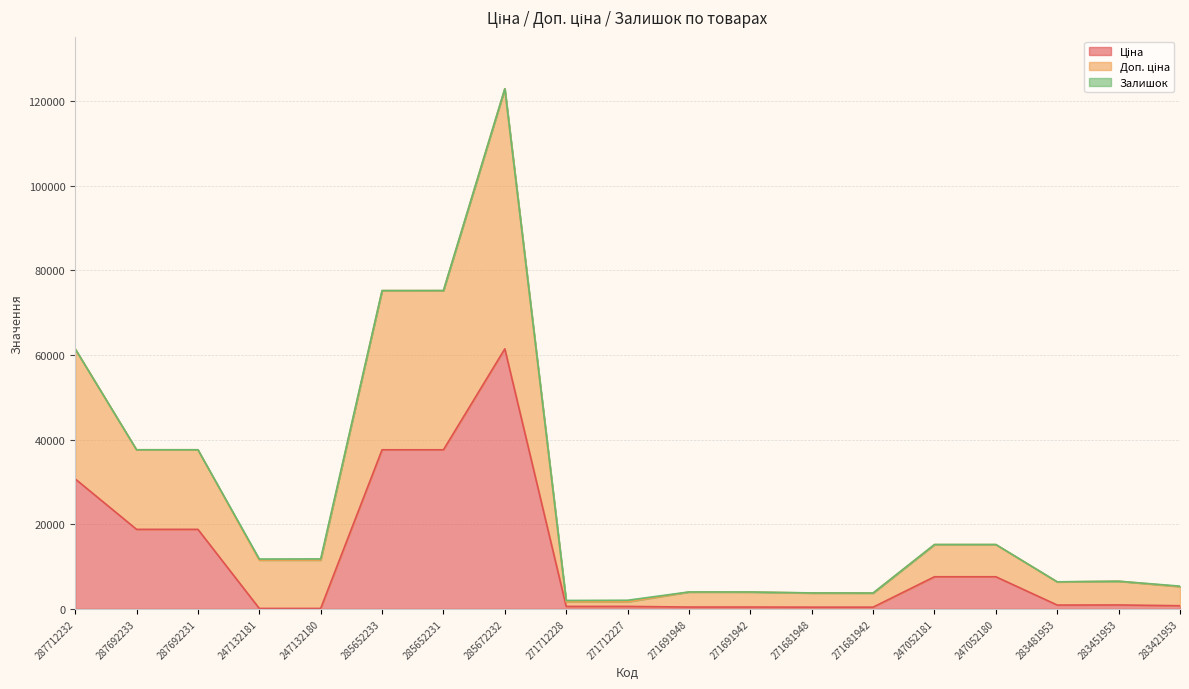

Is it true that Доп. ціна equals 4010.1 at 271691948?

True